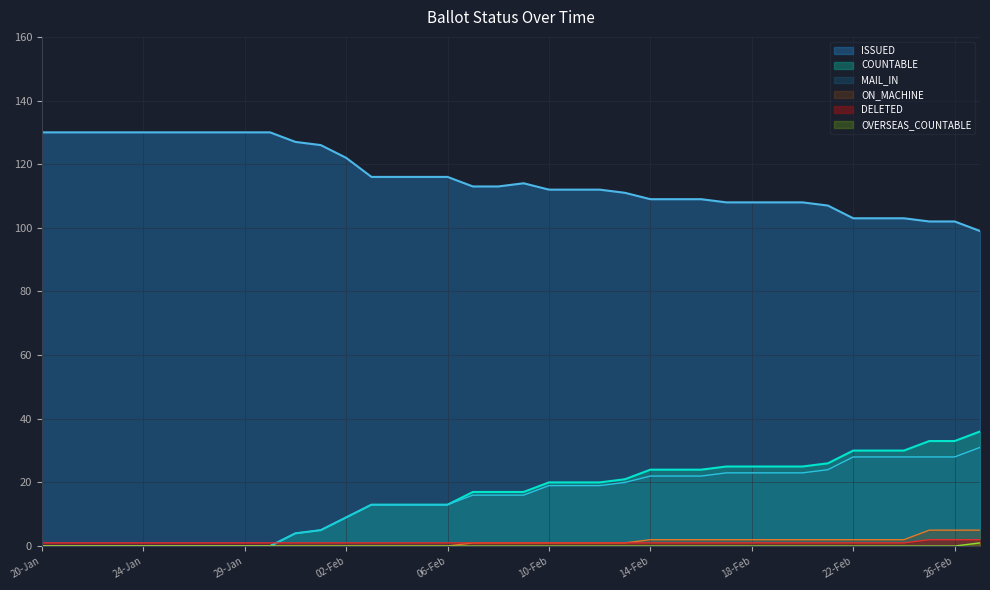

True or false: ISSUED and DELETED intersect in this chart.

False